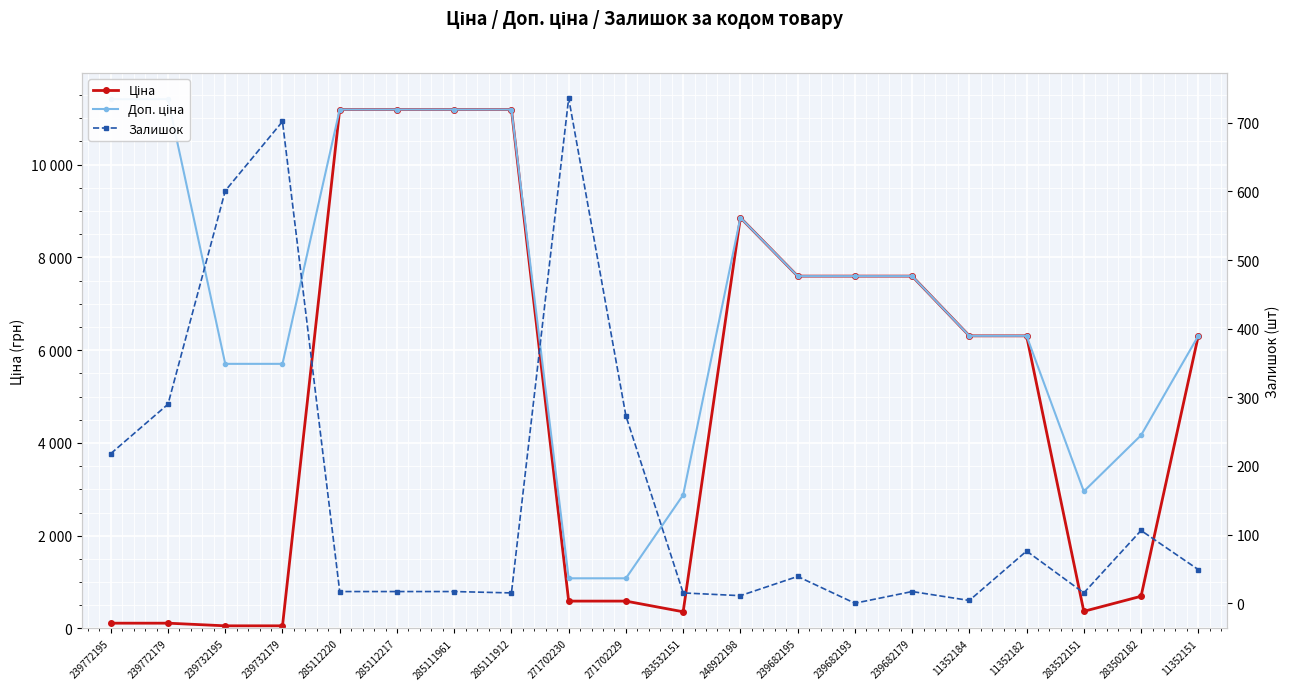

Rank the series by their average value, from lowest to highest.

Залишок, Ціна, Доп. ціна